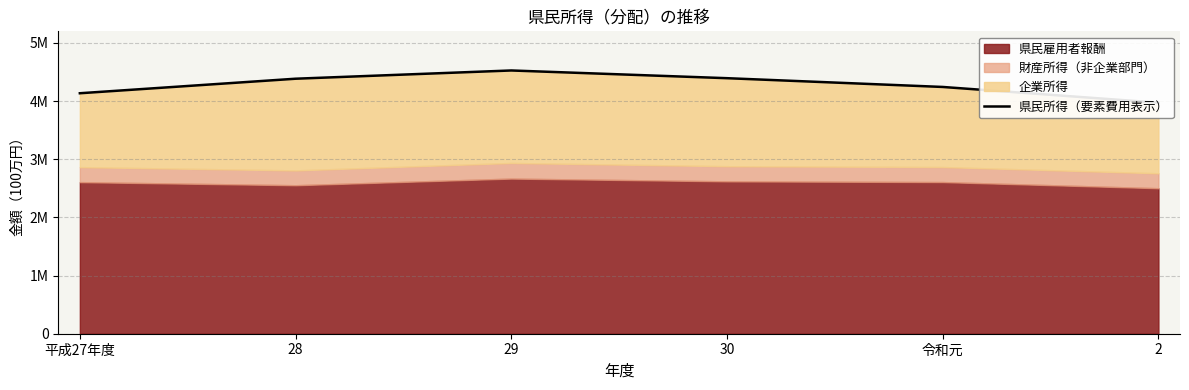

How many lines are shown in the chart?

1